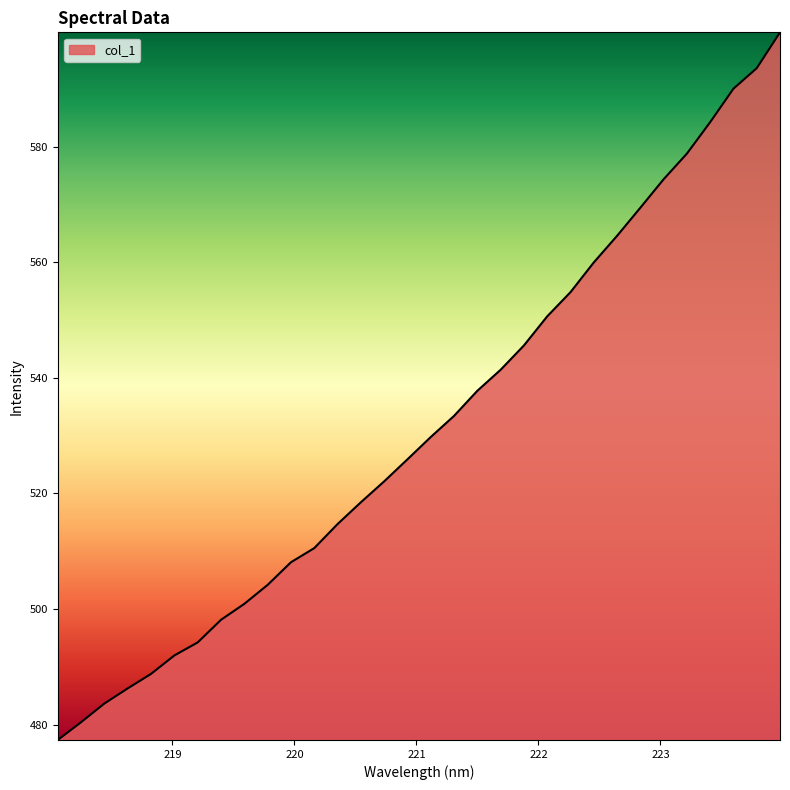

How many lines are shown in the chart?

1